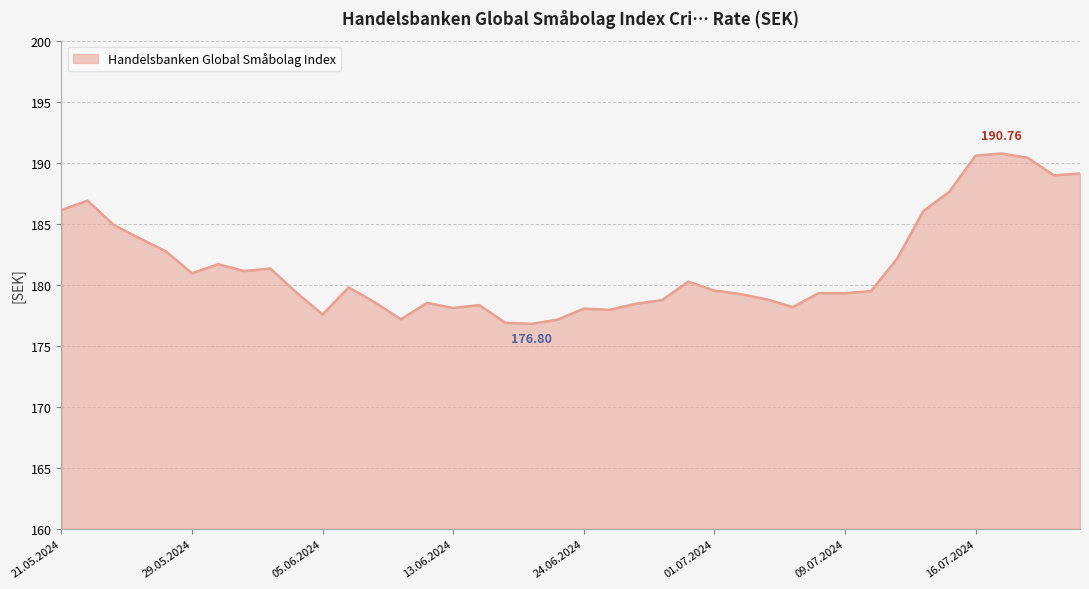

How many categories are shown in the chart?

40